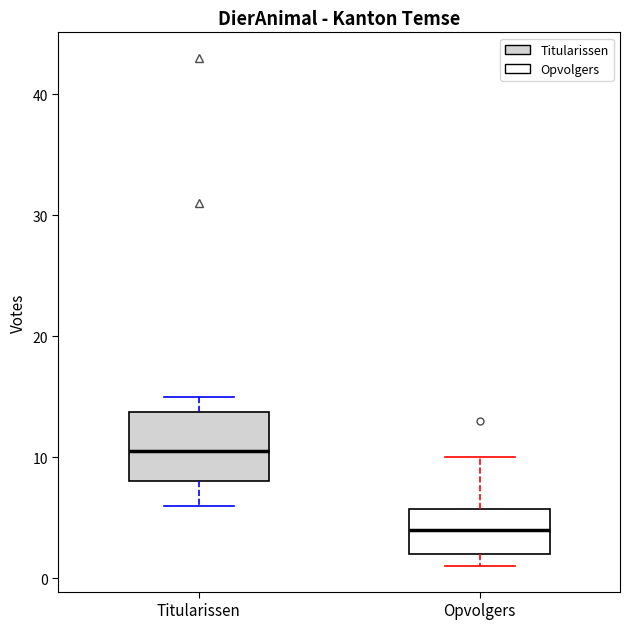

Reading left to right, read every box against the y-axis: the position of its median line, the range the box covers, and the ends of its whiskers. The values are not printed on the chart, so give them approximately, as read against the axis.

Titularissen: median 11, box 8 to 14, whiskers 6 to 15
Opvolgers: median 4, box 2 to 6, whiskers 1 to 10